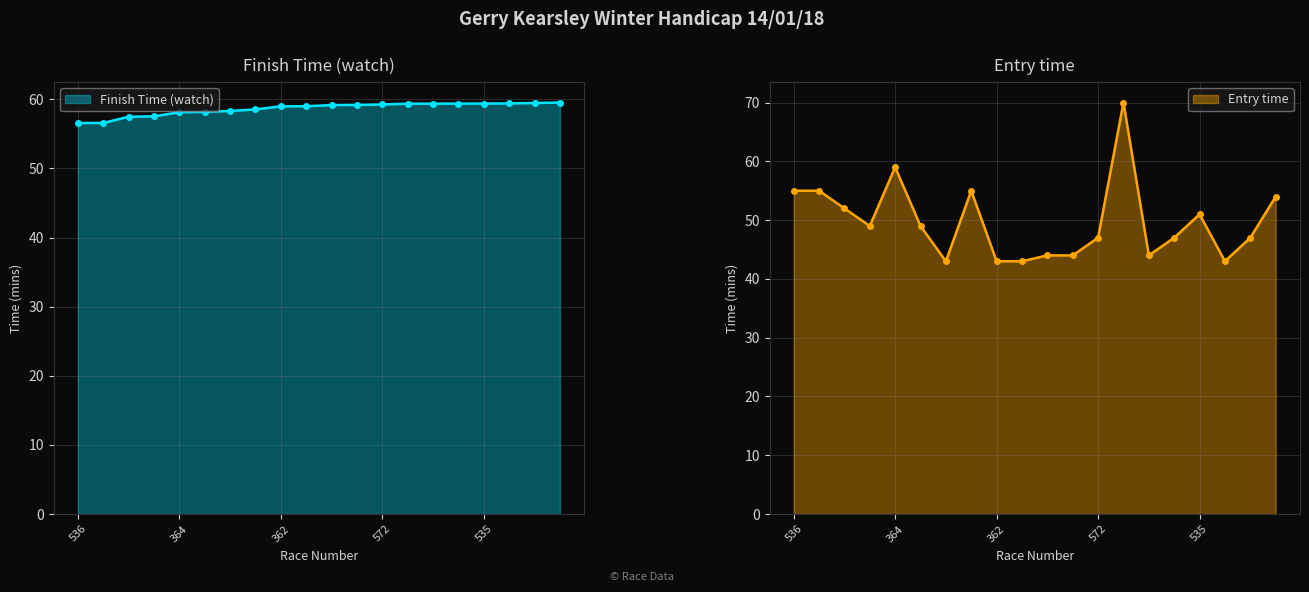

Which has a higher value, 540 or 372?

372